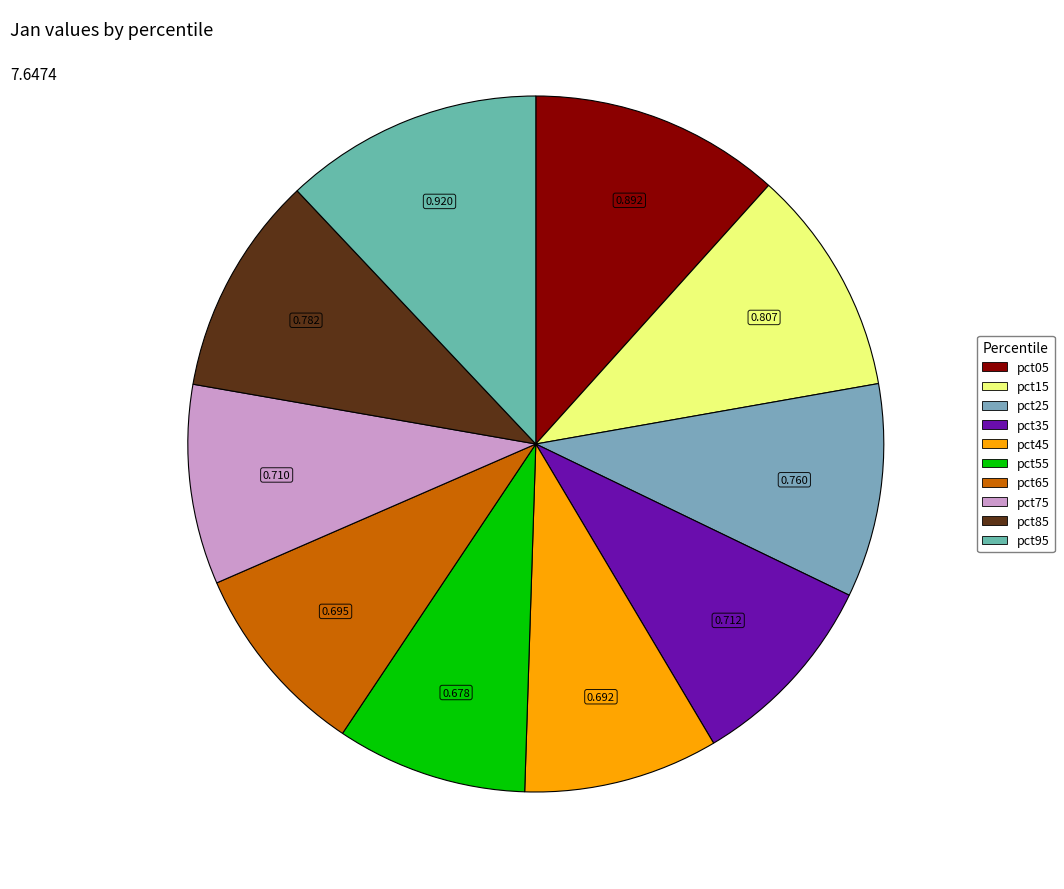

The pct75 slice represents 9% of the pie. True or false?

True